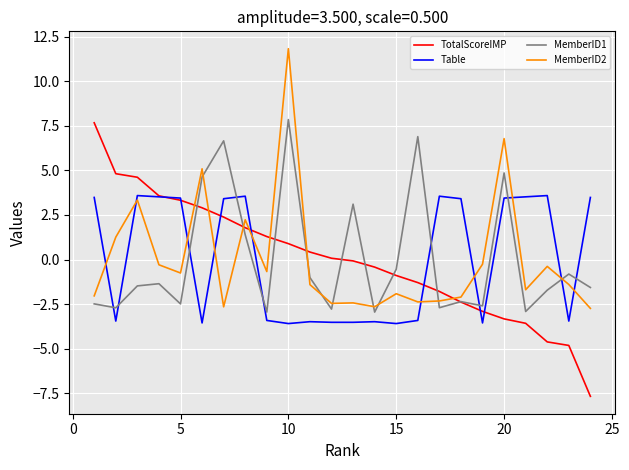

Which series ends up on top after the final intersection of MemberID1 and MemberID2?

MemberID1